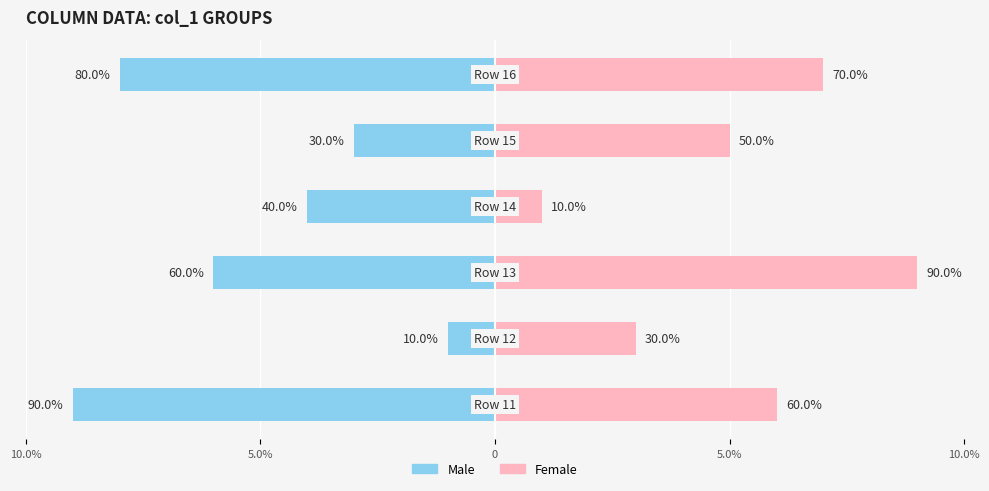

What are all the series names shown in the legend?

Male, Female